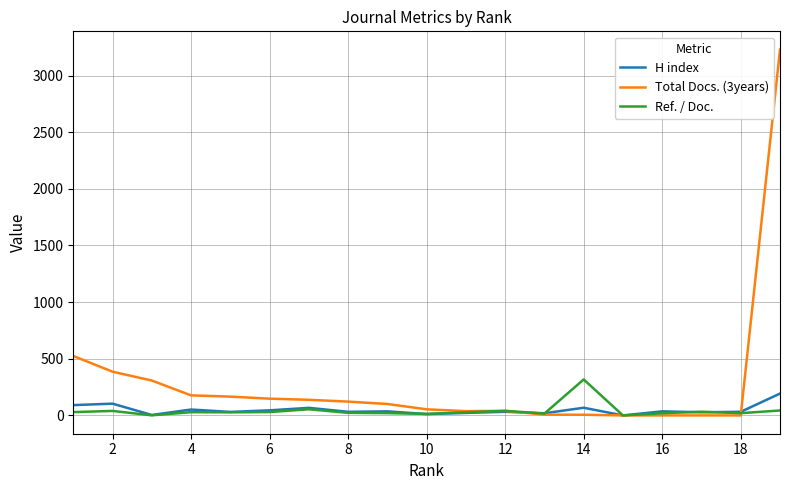

Which series has the largest total across all categories?

Total Docs. (3years)